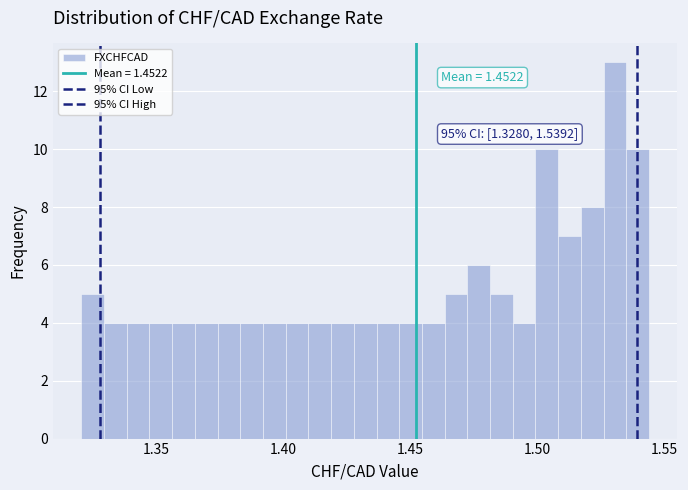

Read against the x-axis, roughly where is the centre of the tallest bar?

1.530